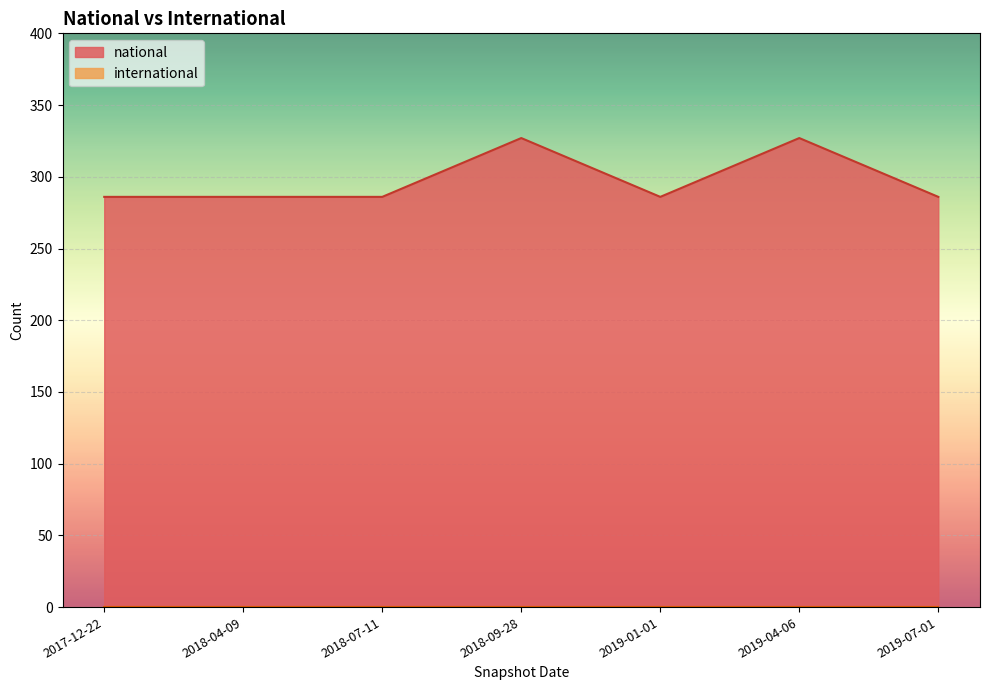

Which has a higher value, 2018-04-09 or 2017-12-22?

2018-04-09